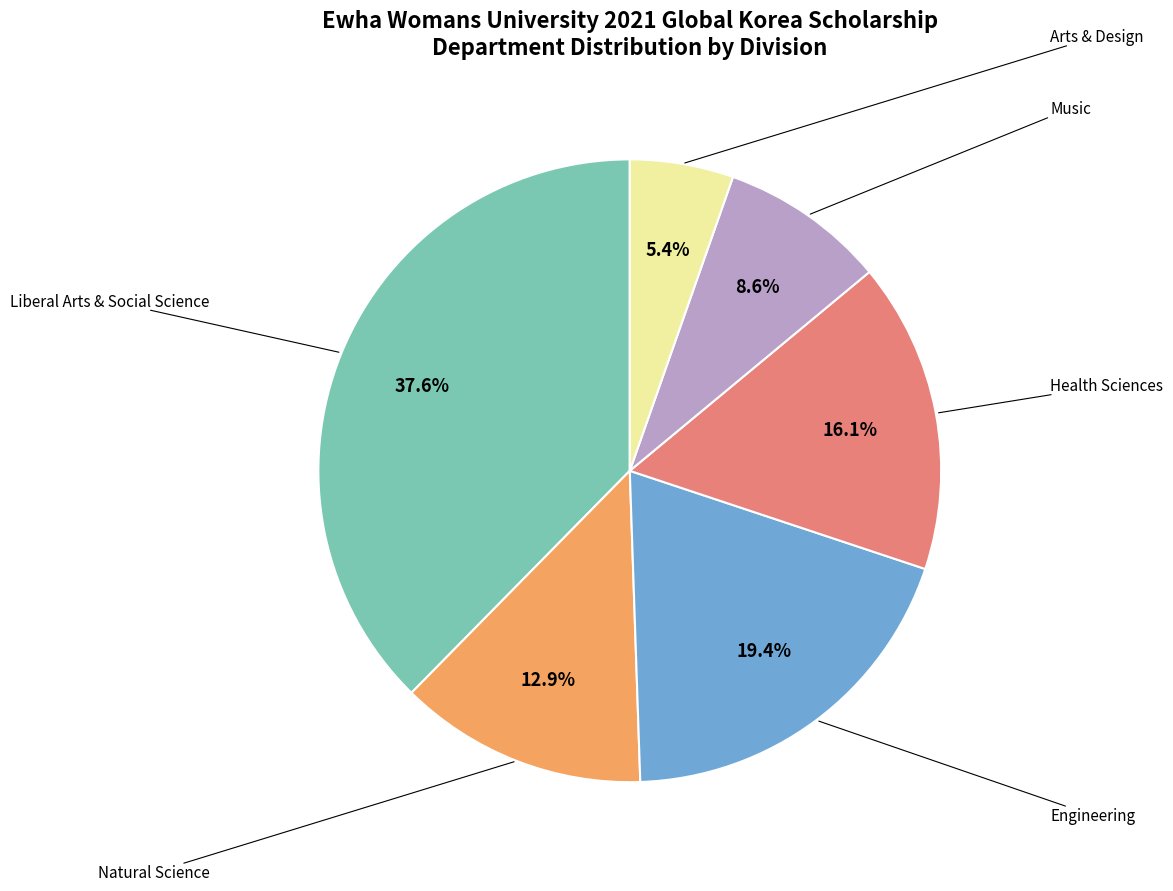

Is there a majority slice in this chart?

No